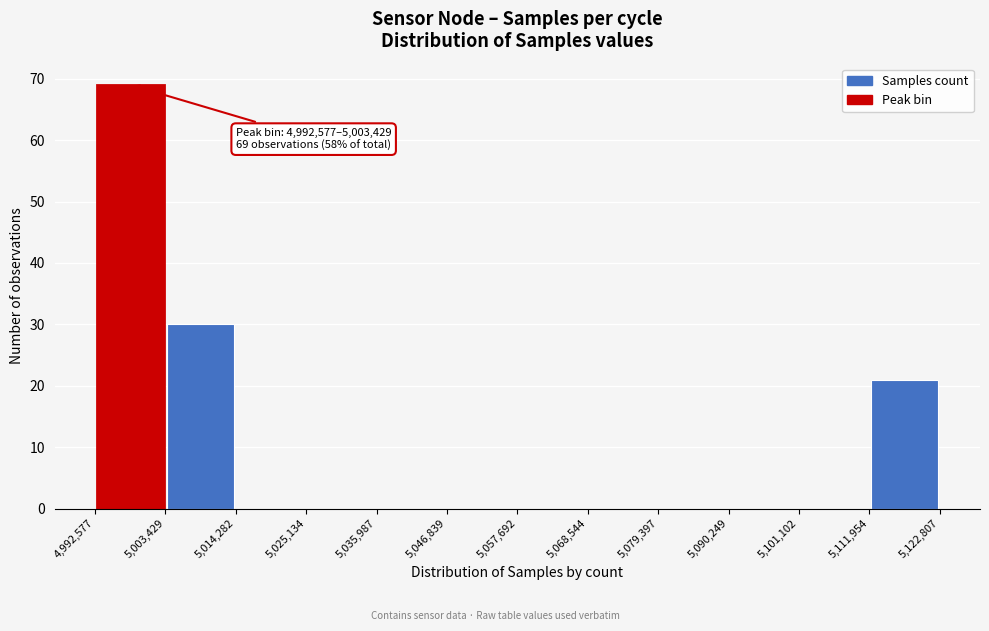

Over which range of the x-axis is the bar tallest?

4,992,577 to 5,003,429